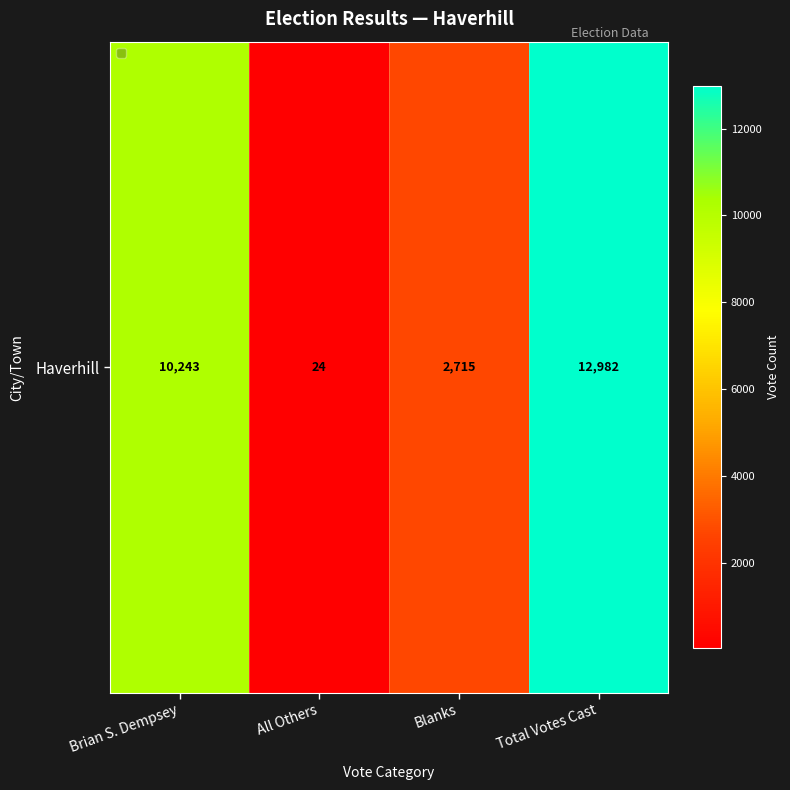

What is the average value?

6491